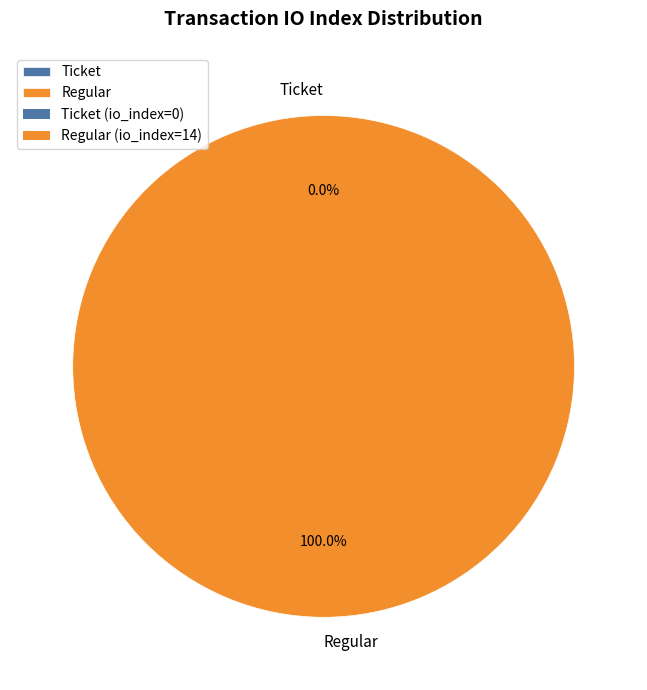

Which slice is the largest?

Regular